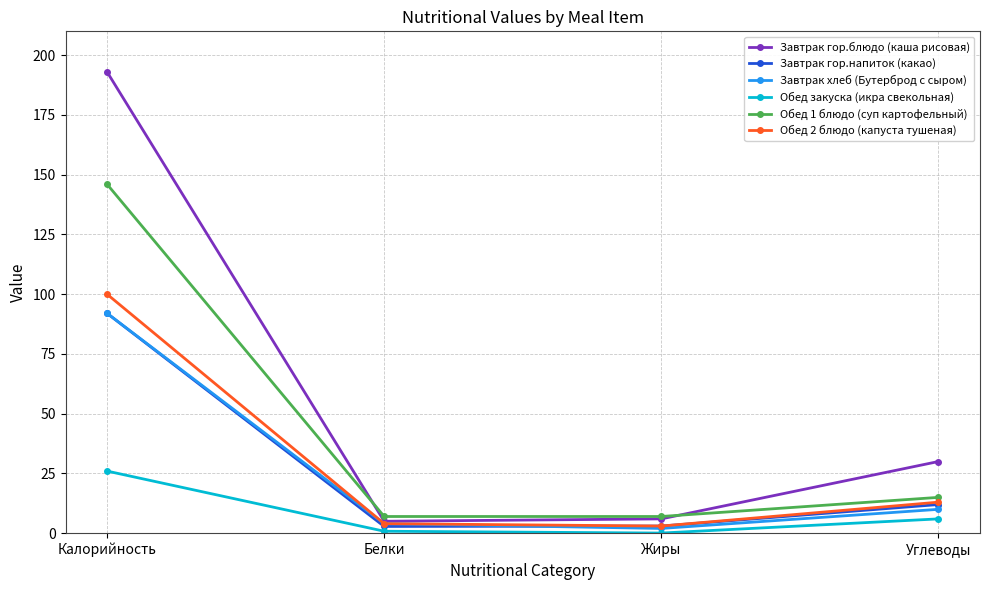

Is the value of Обед 2 блюдо (капуста тушеная) at Калорийность greater than the value of Обед закуска (икра свекольная) at Калорийность?

Yes